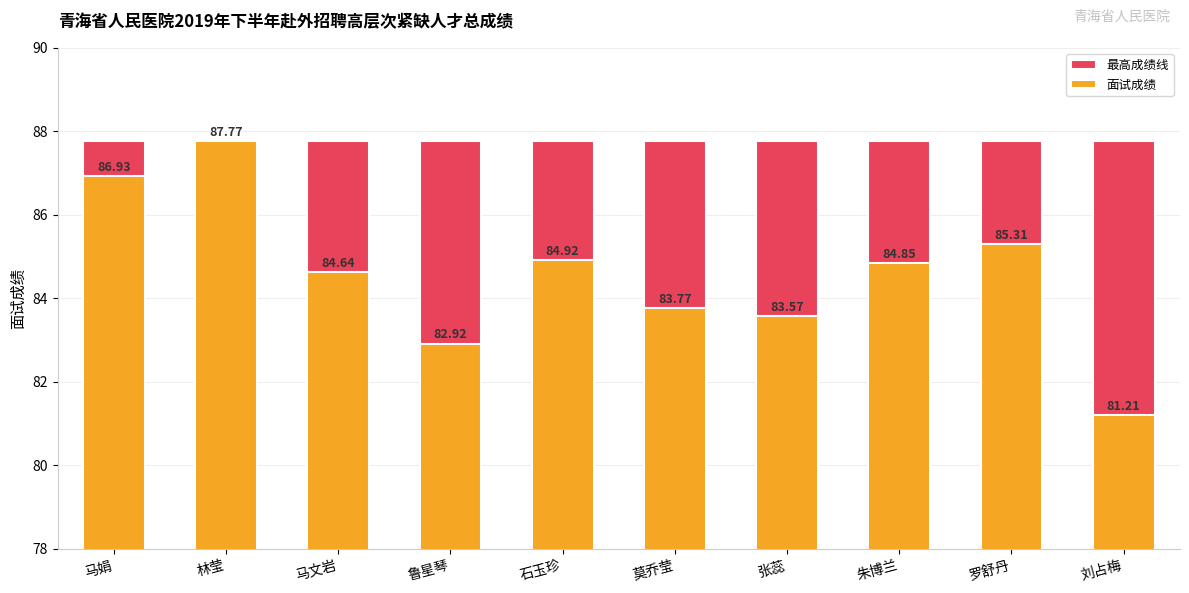

How many bars are there in total?

20